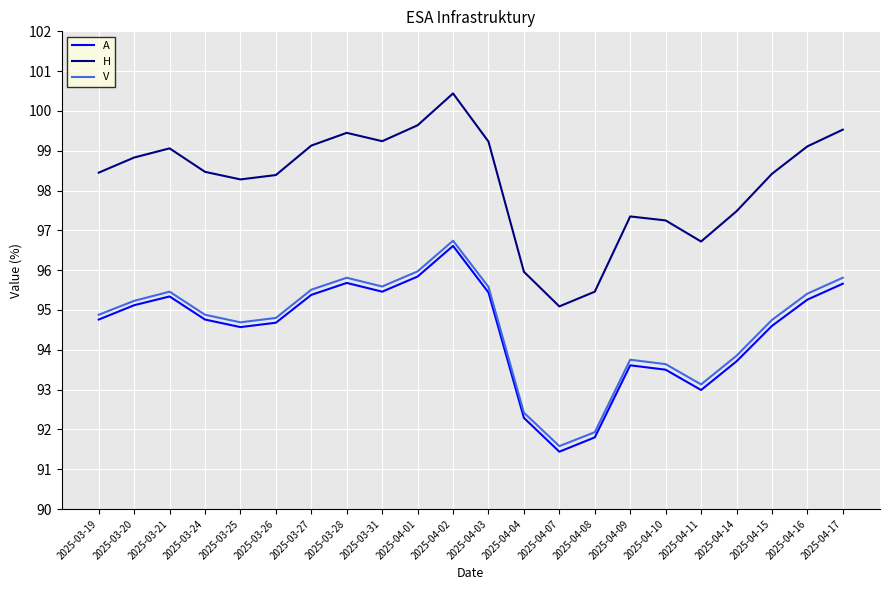

At how many categories does at least one series exceed 93?

22